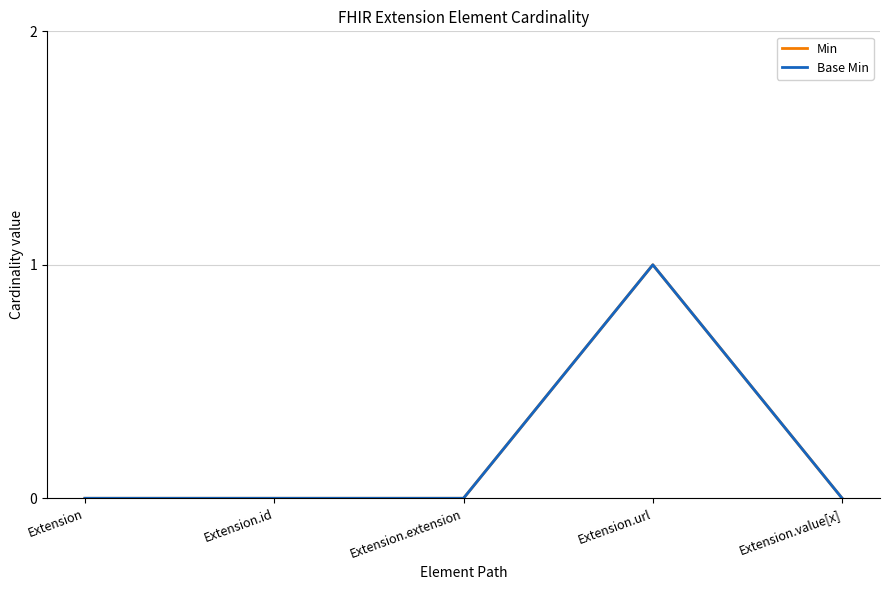

The Base Min series shows -1 at Extension. True or false?

False